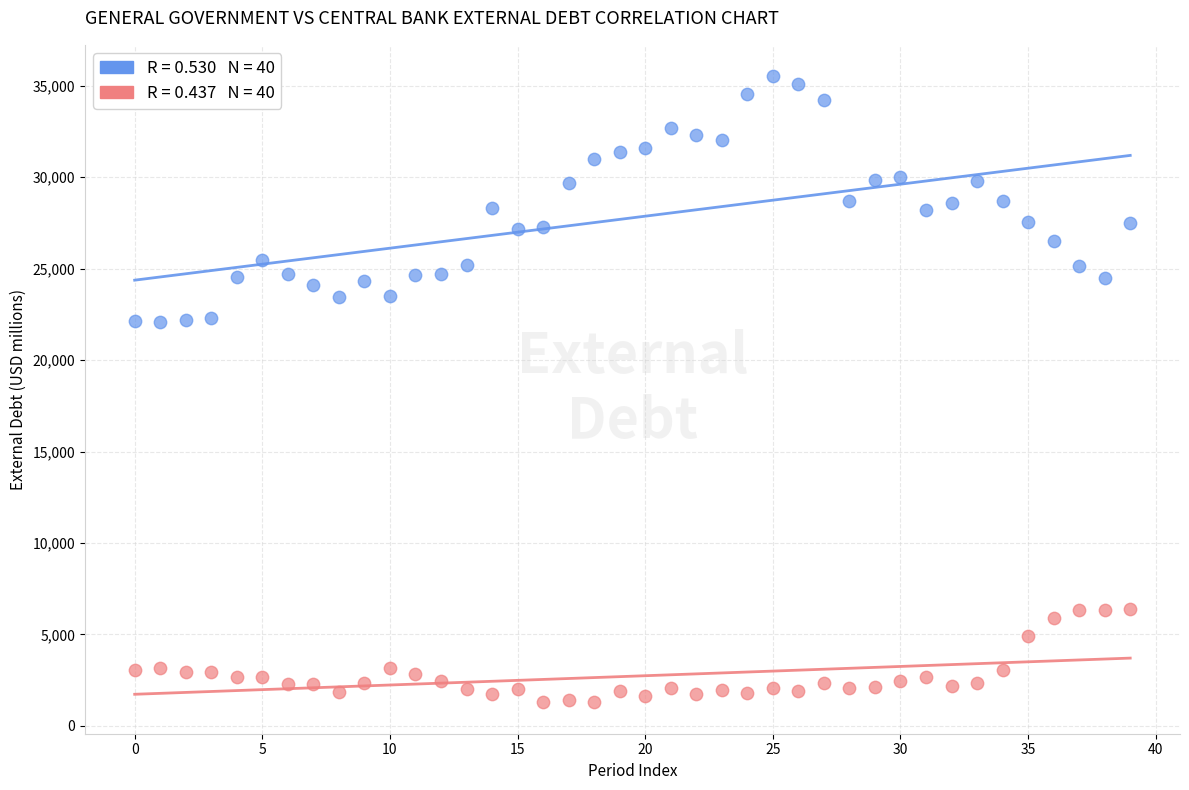

Across all data points, what is the range of Y values (max minus min)?

34245.8